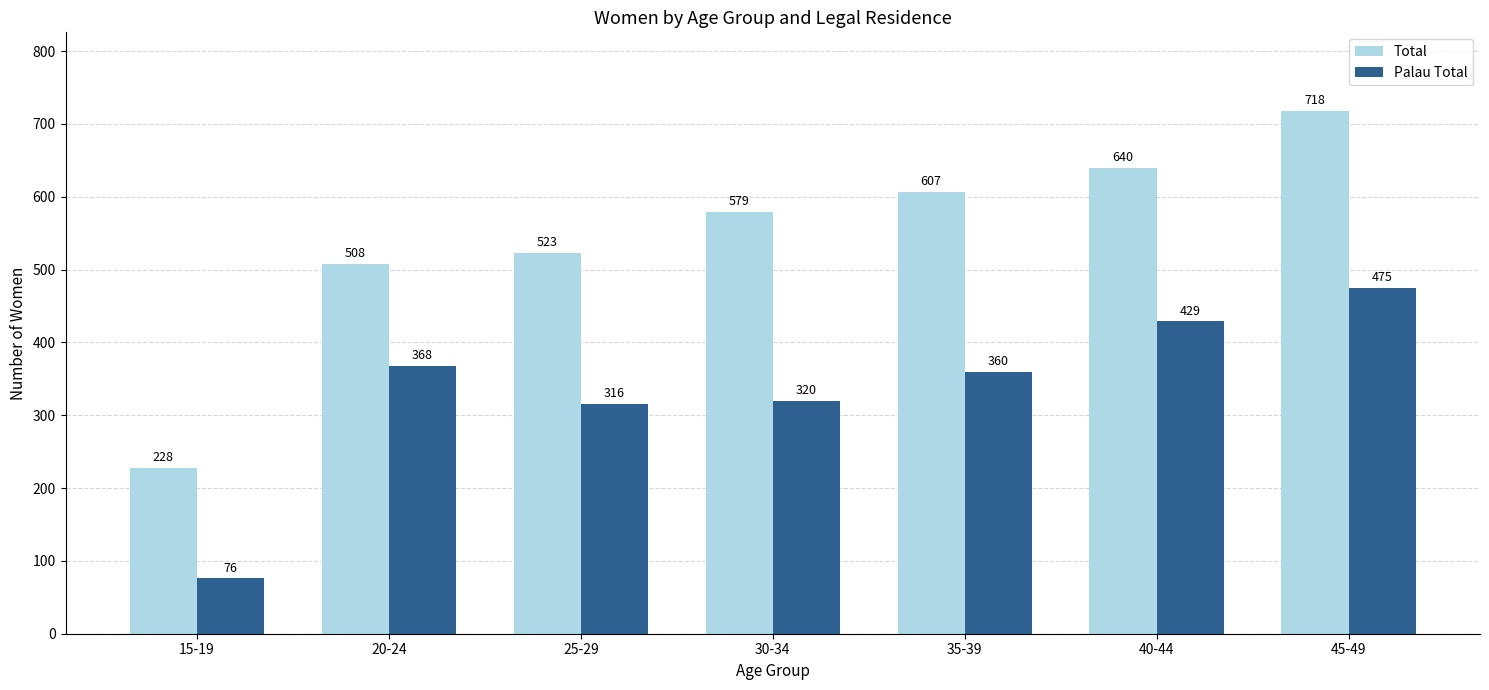

At which category is the sum across all series the highest?

45-49